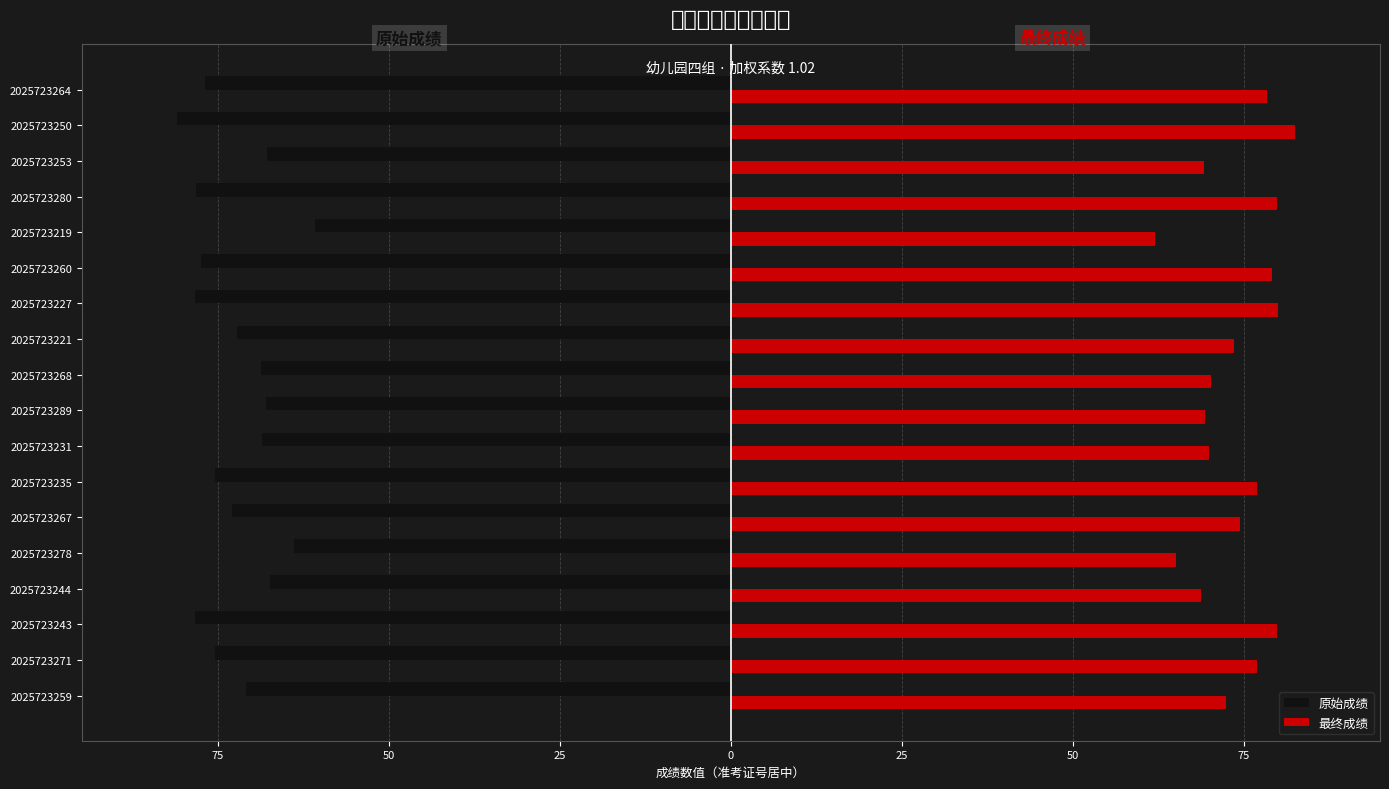

How many data points in 最终成绩 are above 74?

9